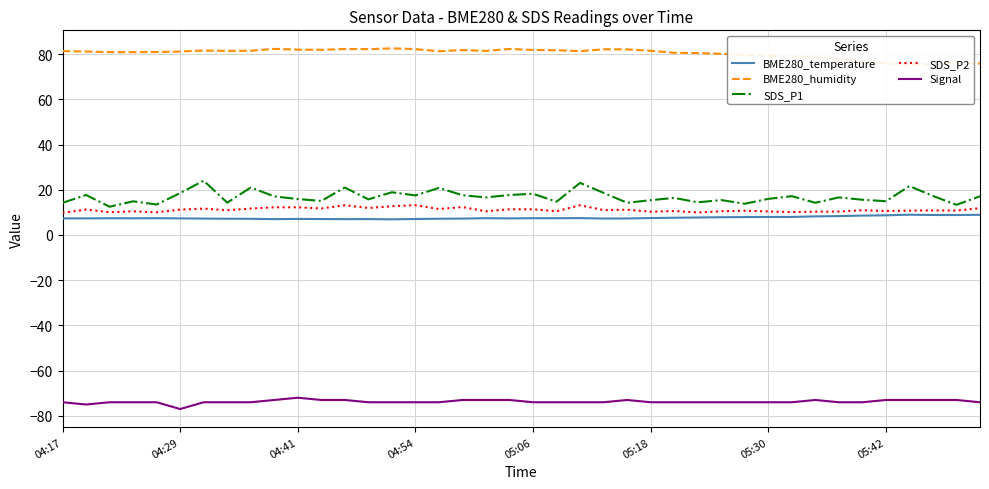

What are all the series names shown in the legend?

BME280_temperature, BME280_humidity, SDS_P1, SDS_P2, Signal